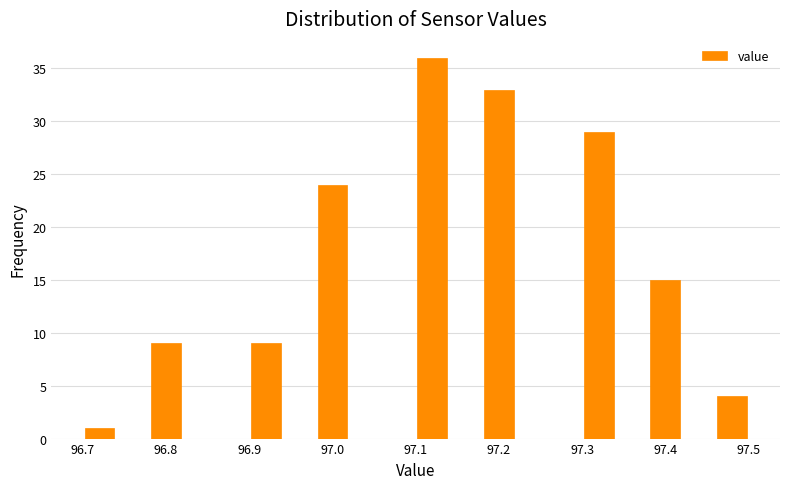

Reading left to right, transcribe this chart: for each bar, give the range it covers on the x-axis and its height. The values are not printed on the chart, so give them approximately, as read against the axis.

96.70 to 96.74: 1
96.74 to 96.78: 0
96.78 to 96.82: 9
96.82 to 96.86: 0
96.86 to 96.90: 0
96.90 to 96.94: 9
96.94 to 96.98: 0
96.98 to 97.02: 24
97.02 to 97.06: 0
97.06 to 97.10: 0
97.10 to 97.14: 36
97.14 to 97.18: 0
97.18 to 97.22: 33
97.22 to 97.26: 0
97.26 to 97.30: 0
97.30 to 97.34: 29
97.34 to 97.38: 0
97.38 to 97.42: 15
97.42 to 97.46: 0
97.46 to 97.50: 4